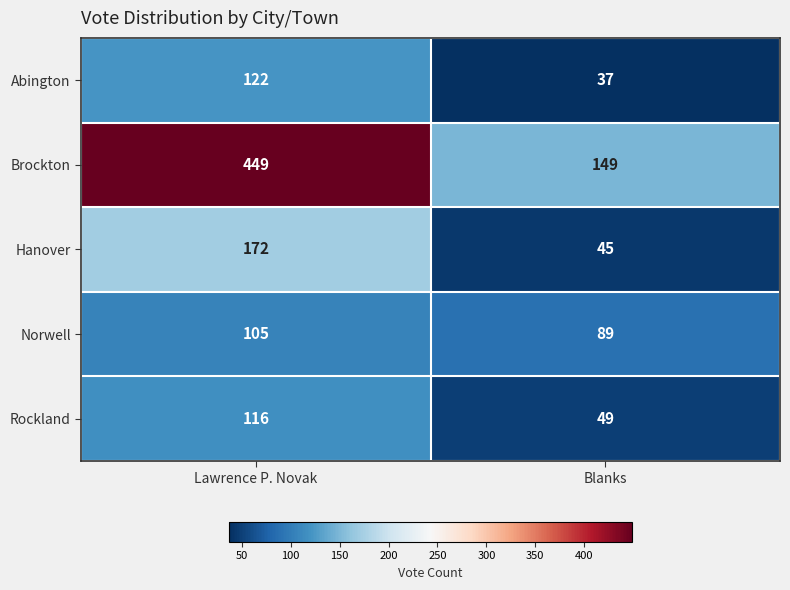

Reading left to right, extract all data points from this chart.

Abington: Lawrence P. Novak=122	Blanks=37
Brockton: Lawrence P. Novak=449	Blanks=149
Hanover: Lawrence P. Novak=172	Blanks=45
Norwell: Lawrence P. Novak=105	Blanks=89
Rockland: Lawrence P. Novak=116	Blanks=49